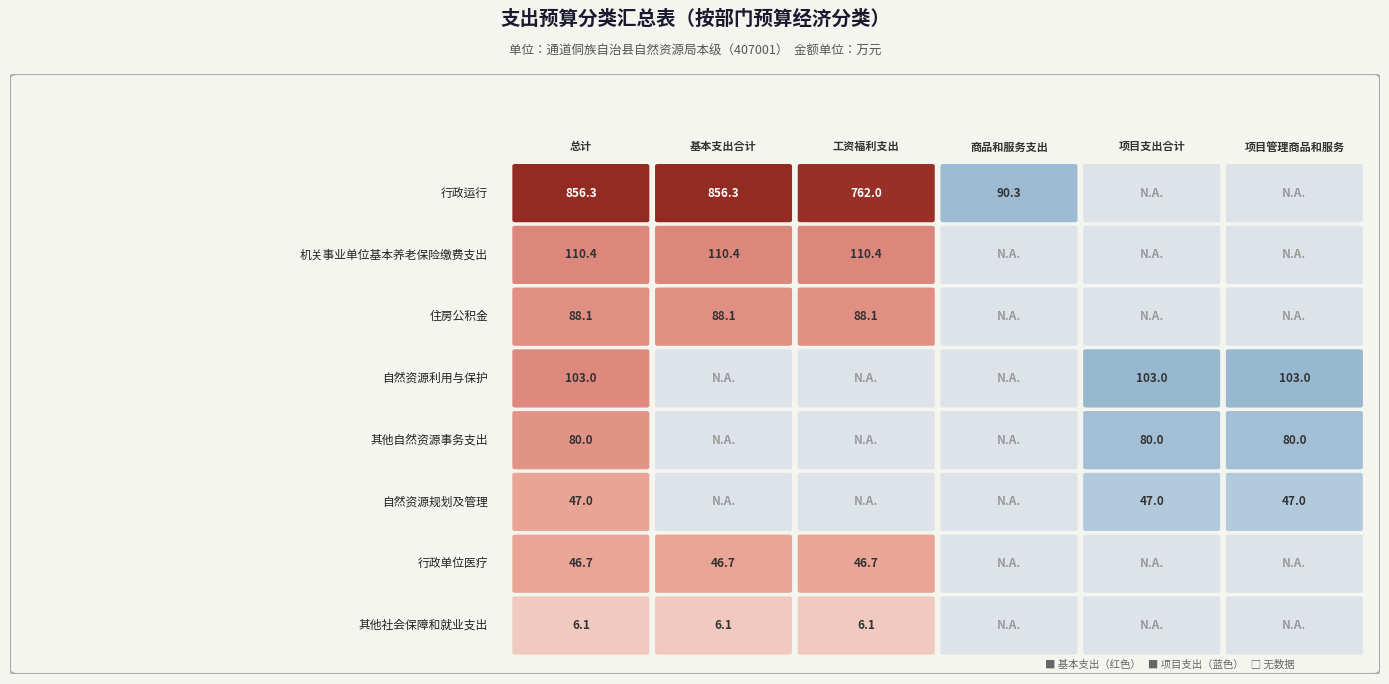

Which series has the largest total across all categories?

行政运行